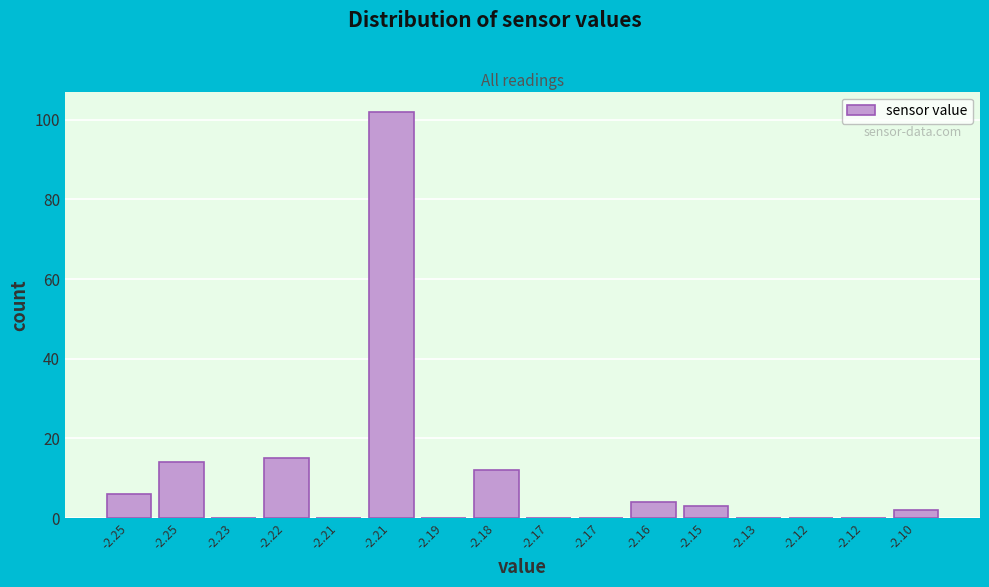

How many distinct data groups are displayed?

1